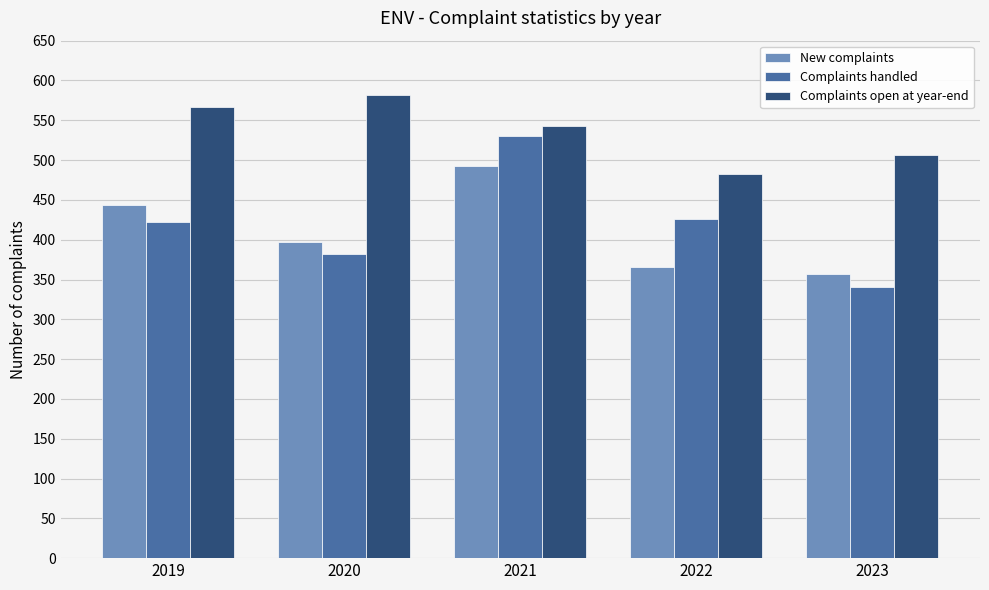

Where does the Complaints open at year-end series first go above 543?

2019